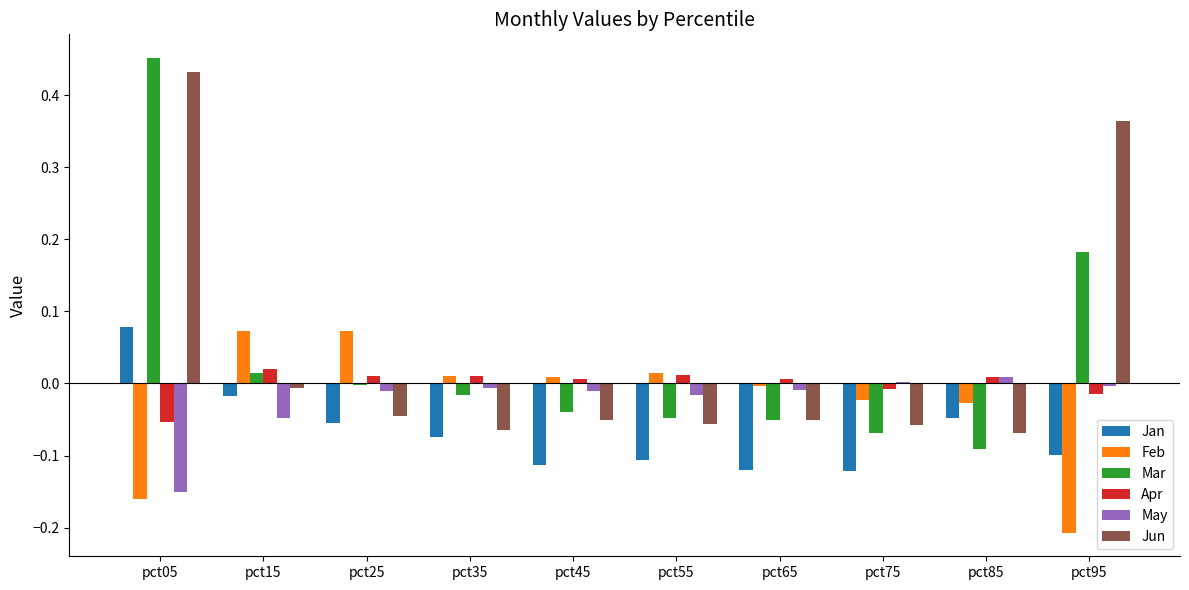

Which series changed the most between pct05 and pct45?

Mar